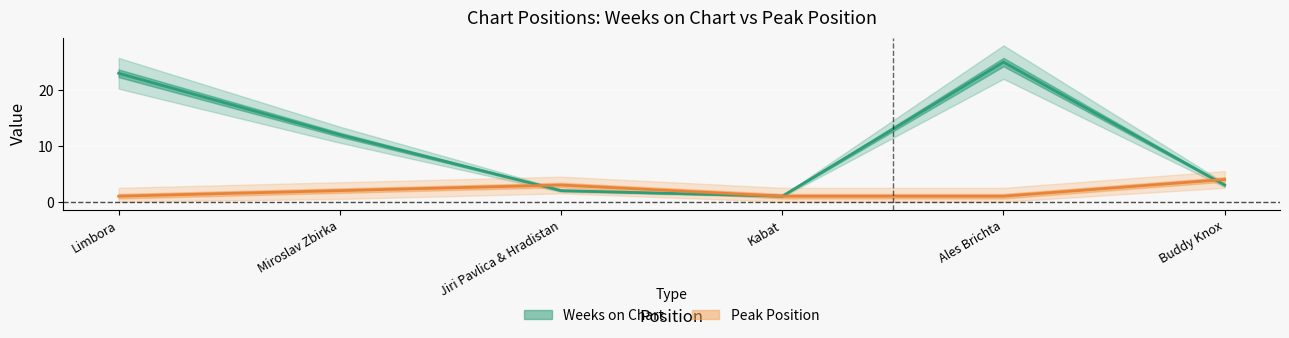

The value of Weeks on Chart at Kabat is 0. True or false?

False